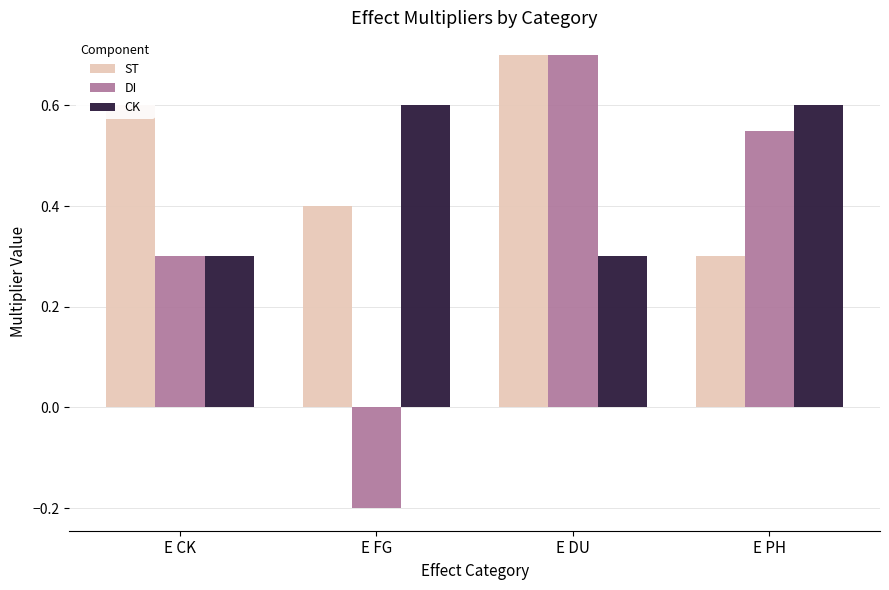

What is the spread (max minus min) of values at E PH?

0.3